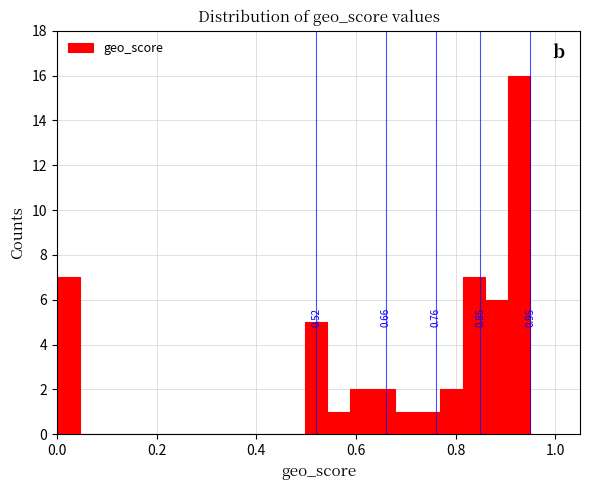

Read against the x-axis, roughly where is the centre of the tallest bar?

0.92